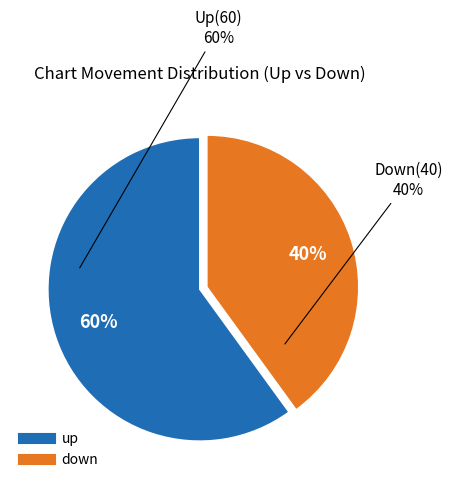

Is the sum of up and down greater than half?

Yes